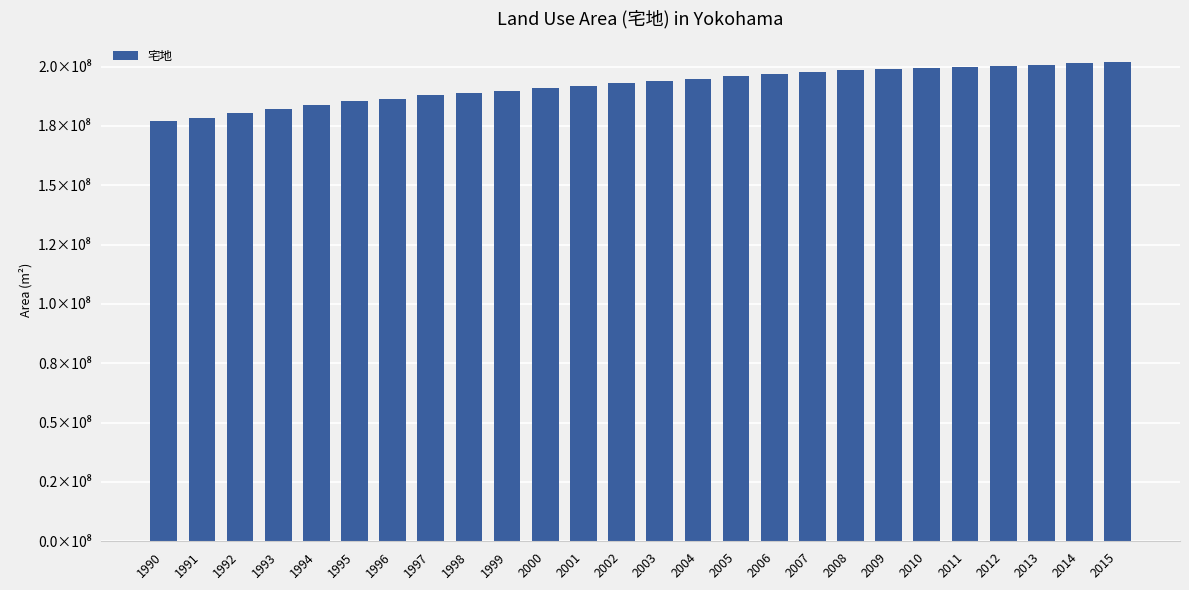

At which category does the chart reach its peak across all series?

2015